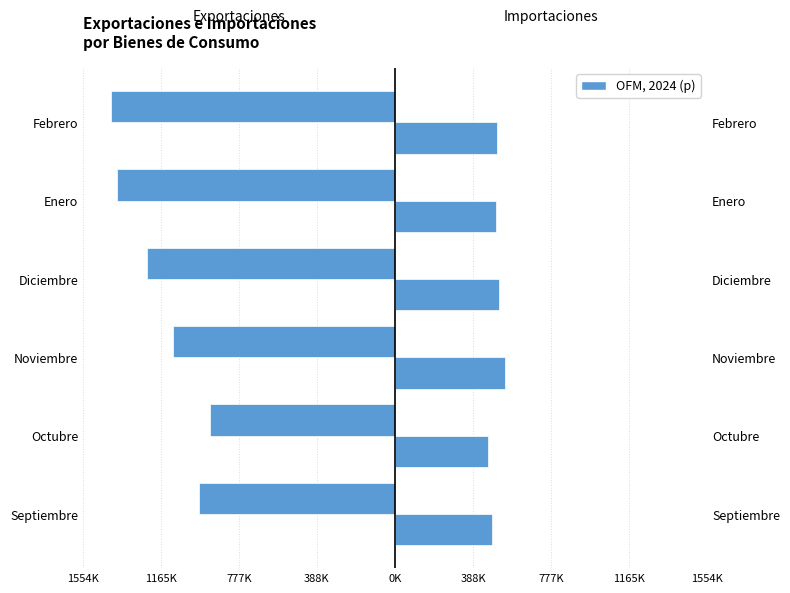

How many groups of bars are there?

6